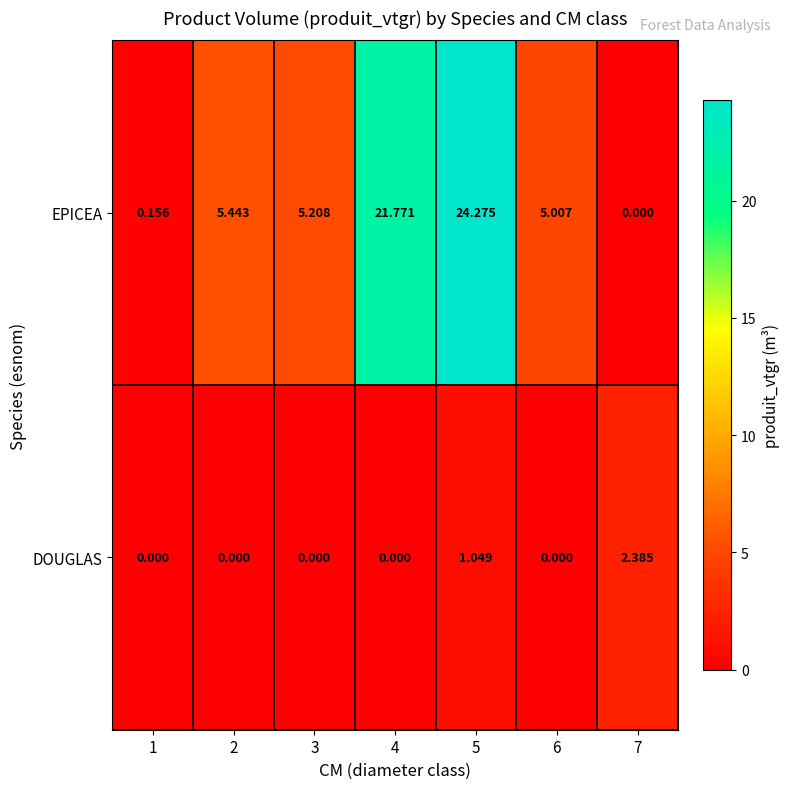

List the series in order of their overall mean, lowest first.

DOUGLAS, EPICEA